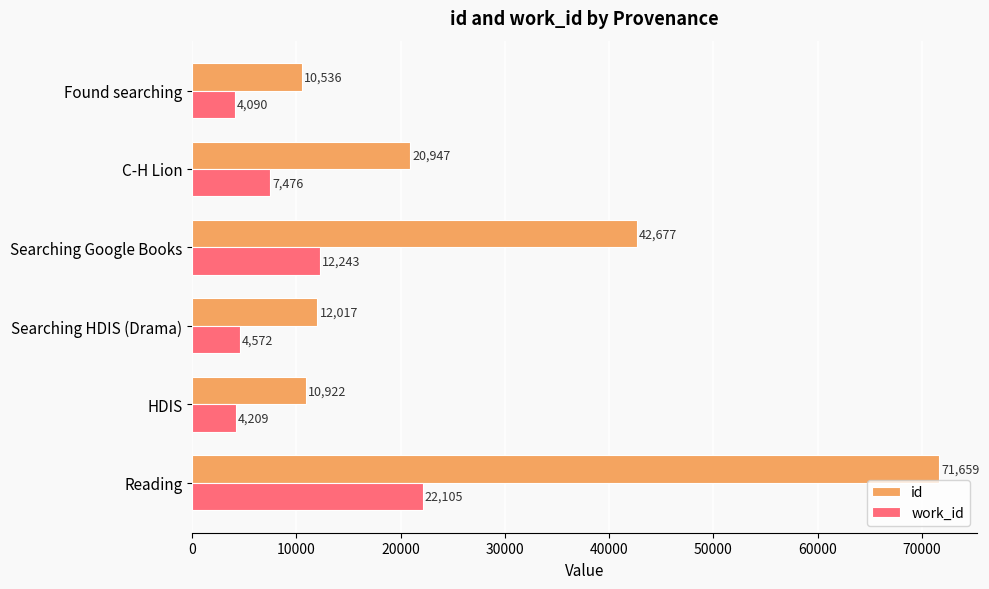

Between Searching Google Books and C-H Lion, which series saw the biggest shift?

id